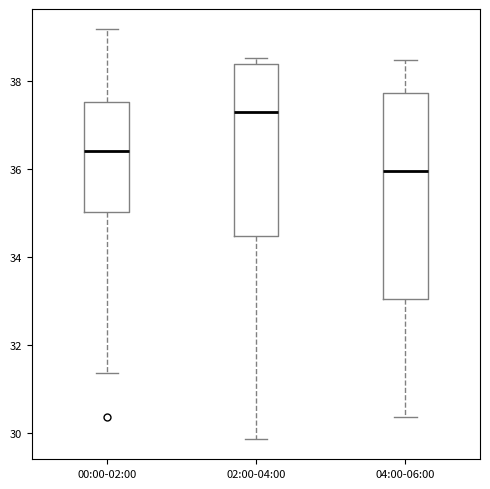

Which box is the tallest, from its lower edge to its upper edge?

04:00-06:00